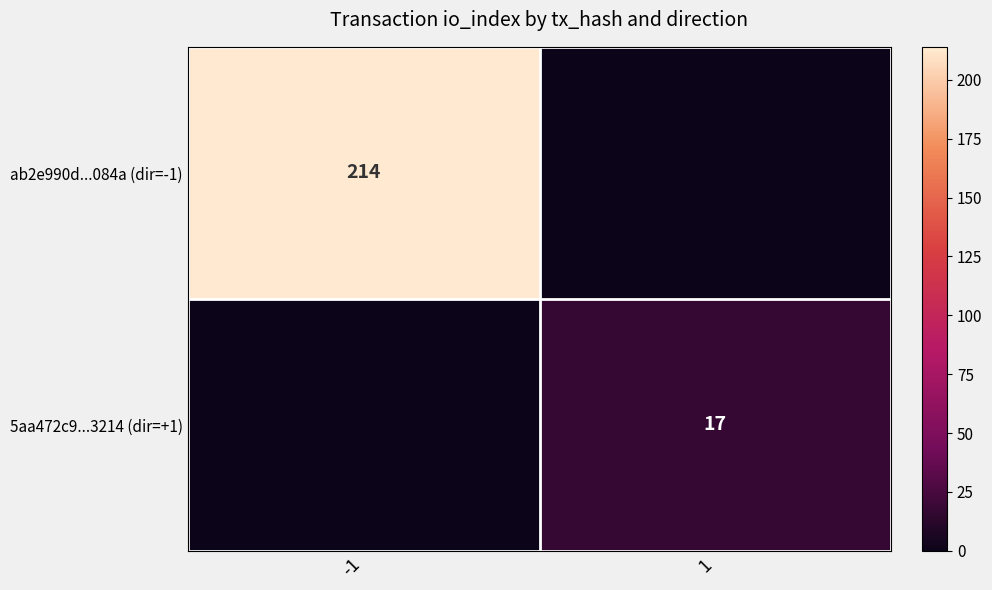

Is the value of ab2e990d...084a (dir=-1) at -1 greater than the value of 5aa472c9...3214 (dir=+1) at 1?

Yes